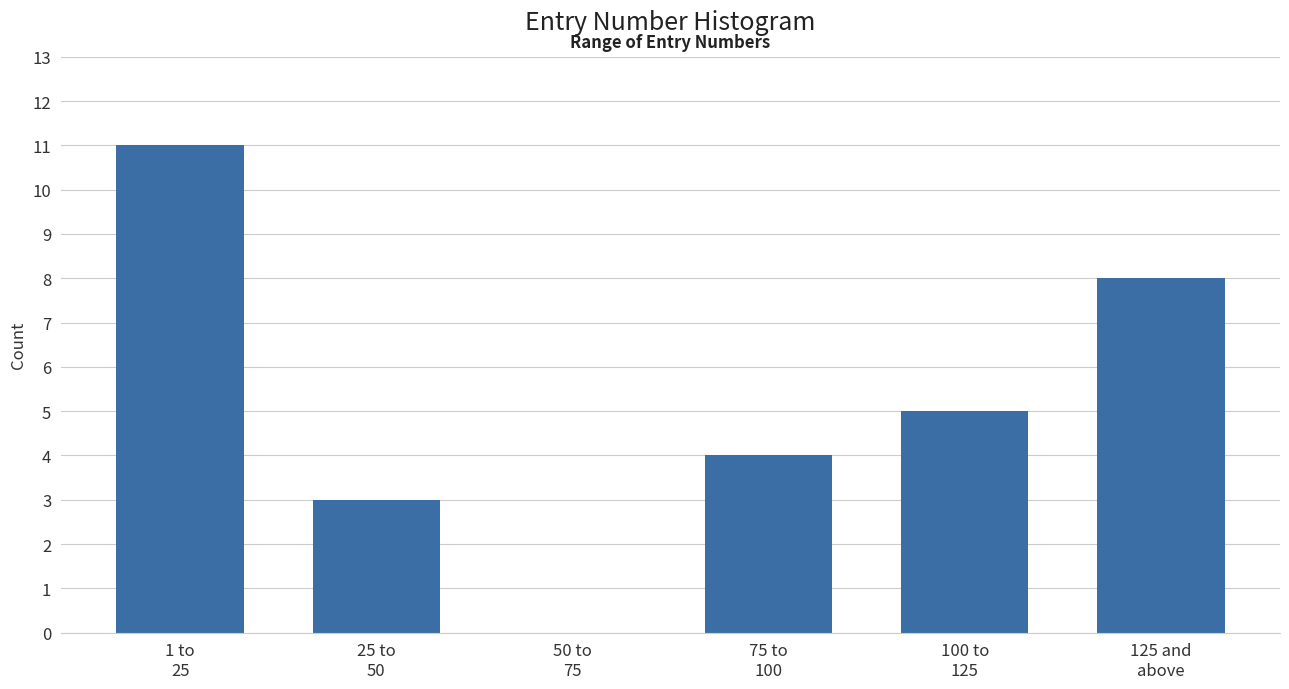

What is the maximum value shown in the chart?

11